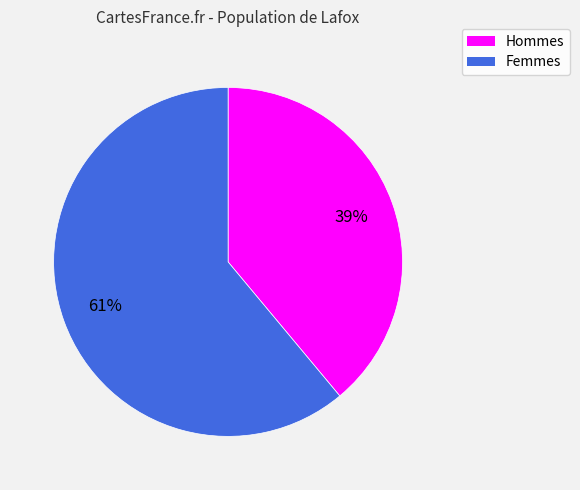

Between Femmes and Hommes, which is larger?

Femmes